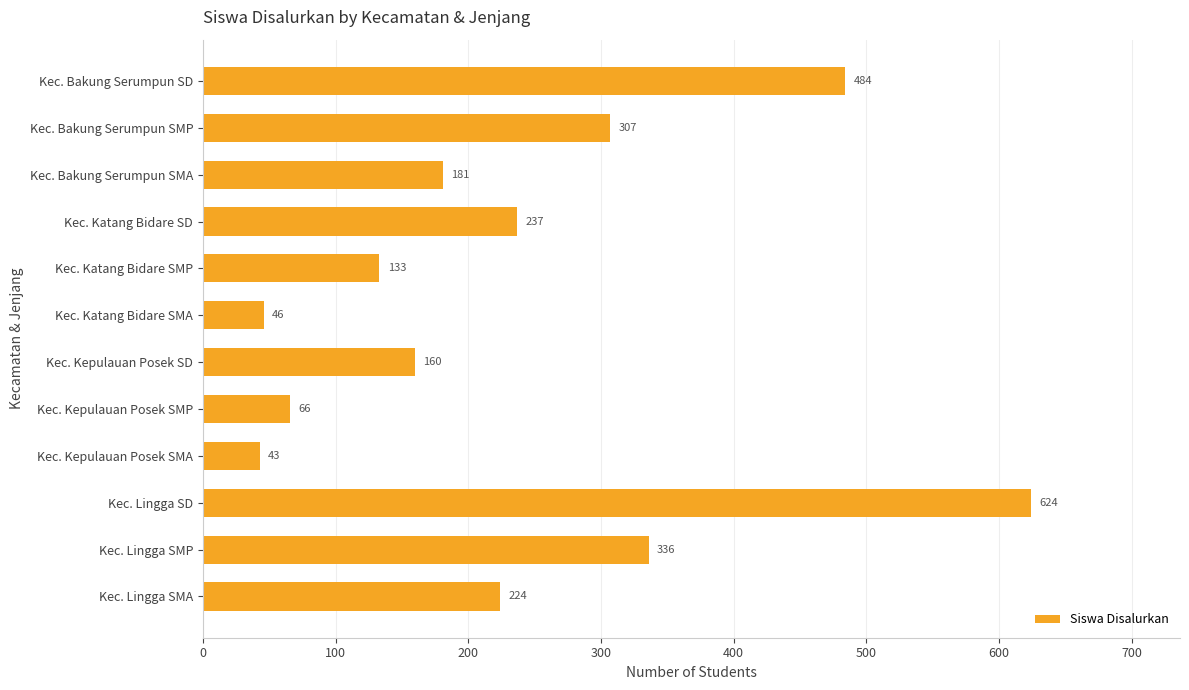

At which label is the value closest to 333?

Kec. Lingga SMP